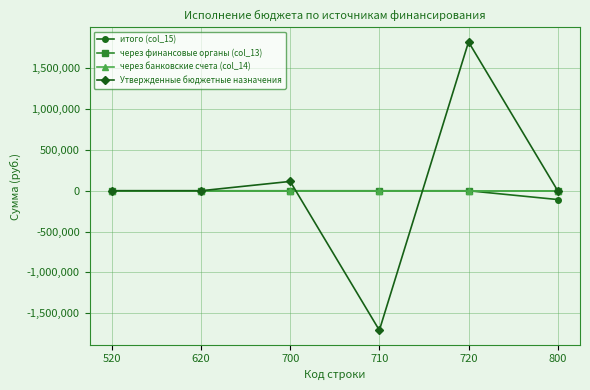

How many lines are shown in the chart?

4